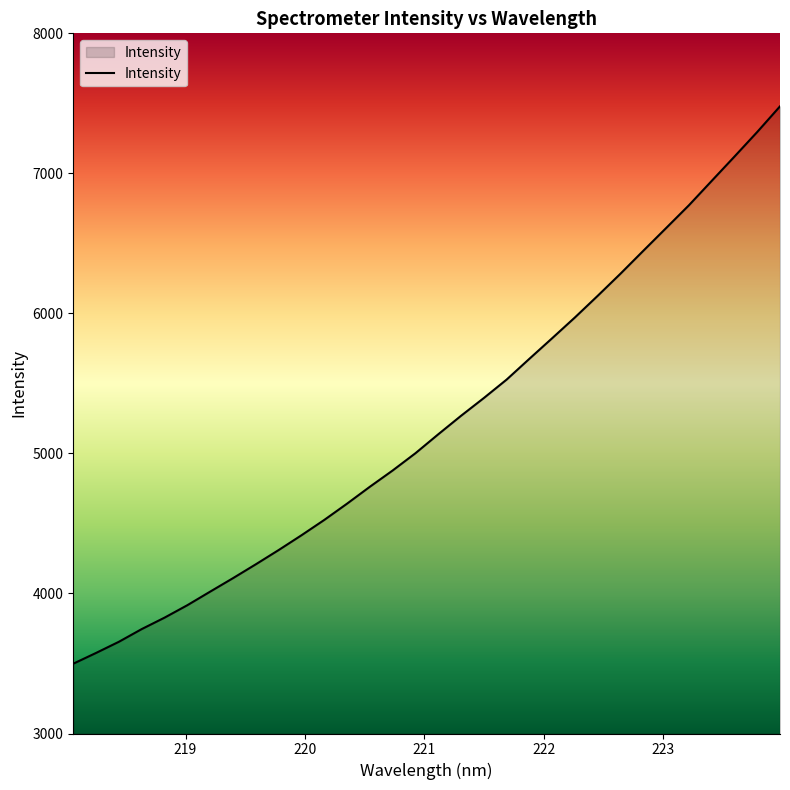

Which label corresponds to the smallest value in the chart?

218.0596